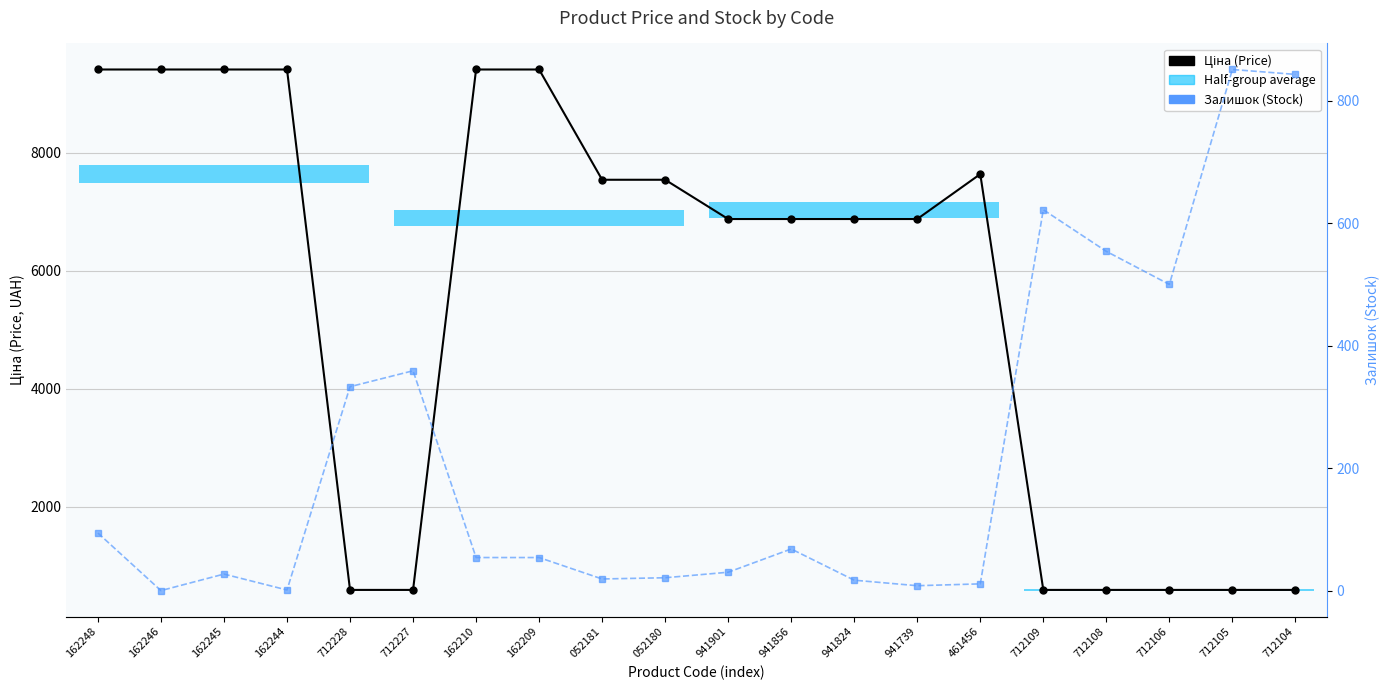

The Залишок (Stock) series shows 119.7 at 712227. True or false?

False